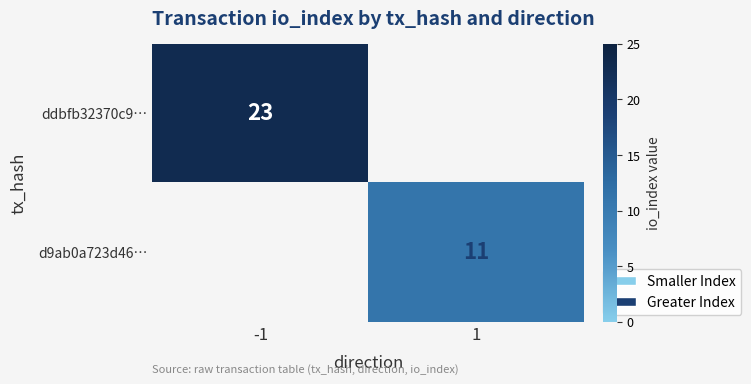

The ddbfb32370c9… series shows 23 at -1. True or false?

True